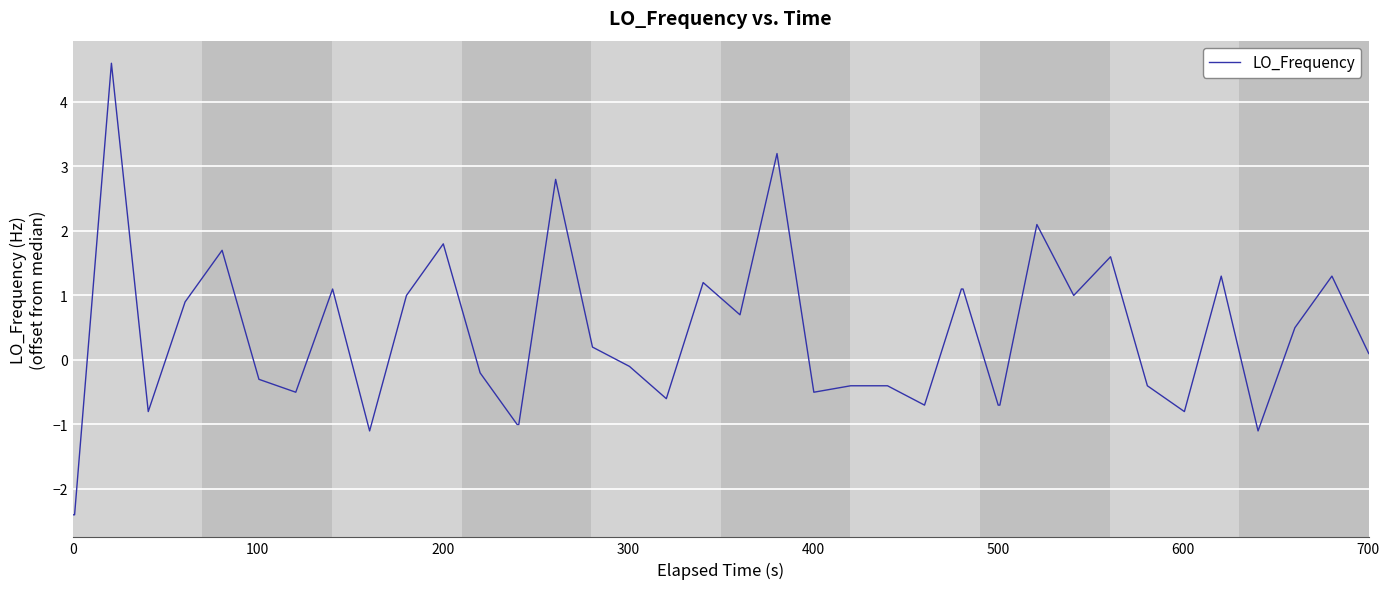

How many lines are shown in the chart?

1